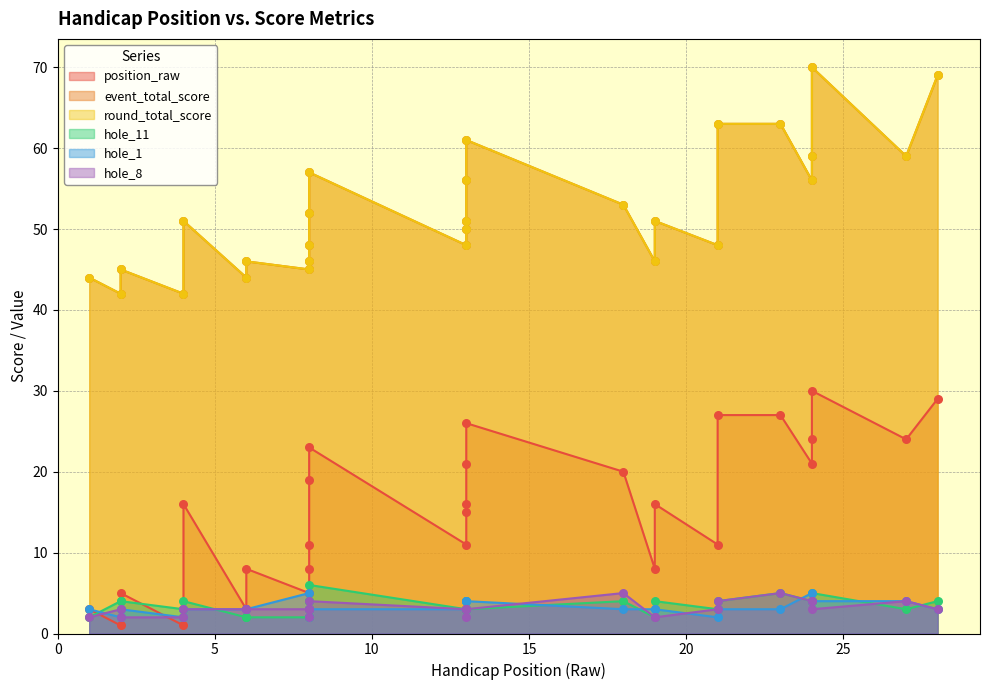

Which series contains the lowest Y value?

position_raw